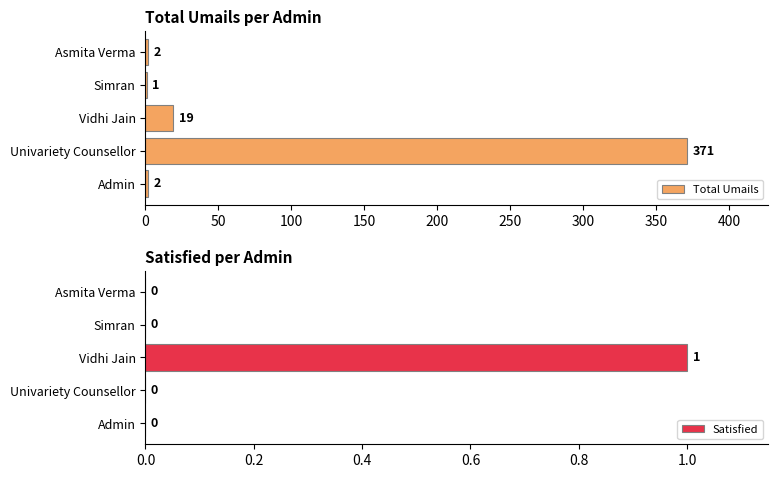

List the series in order of their overall mean, highest first.

Total Umails, Satisfied